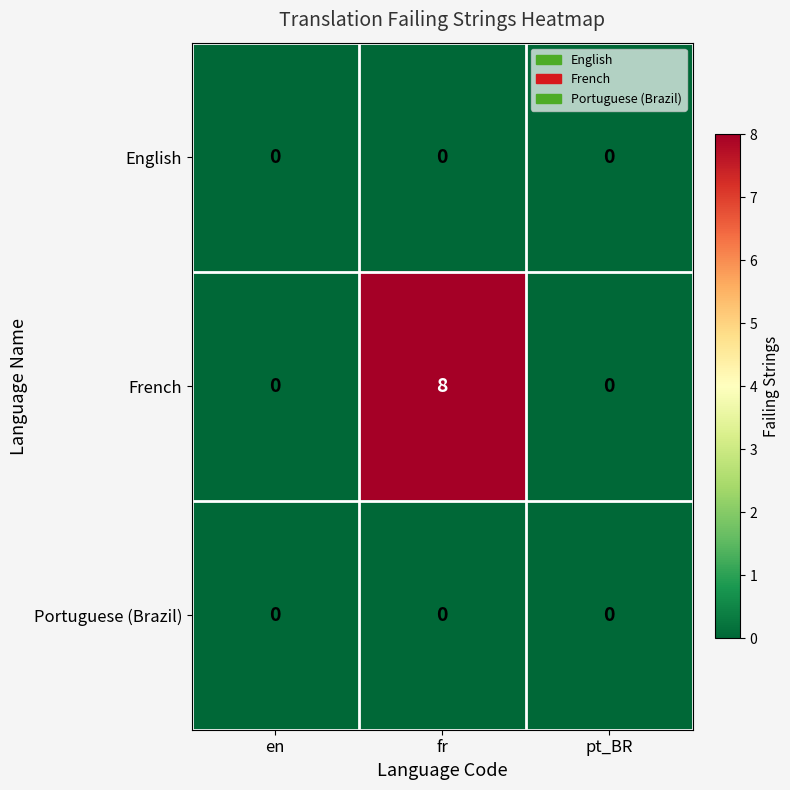

Which series has the largest range (max minus min)?

French